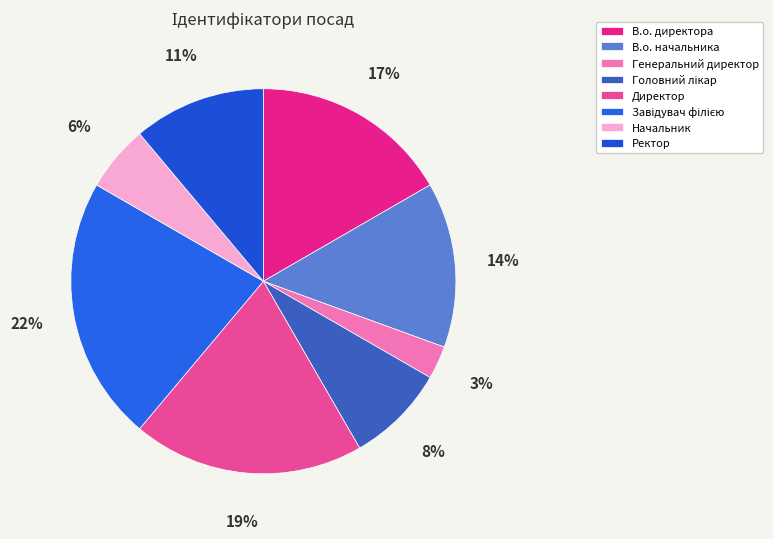

How many slices are in this pie chart?

8